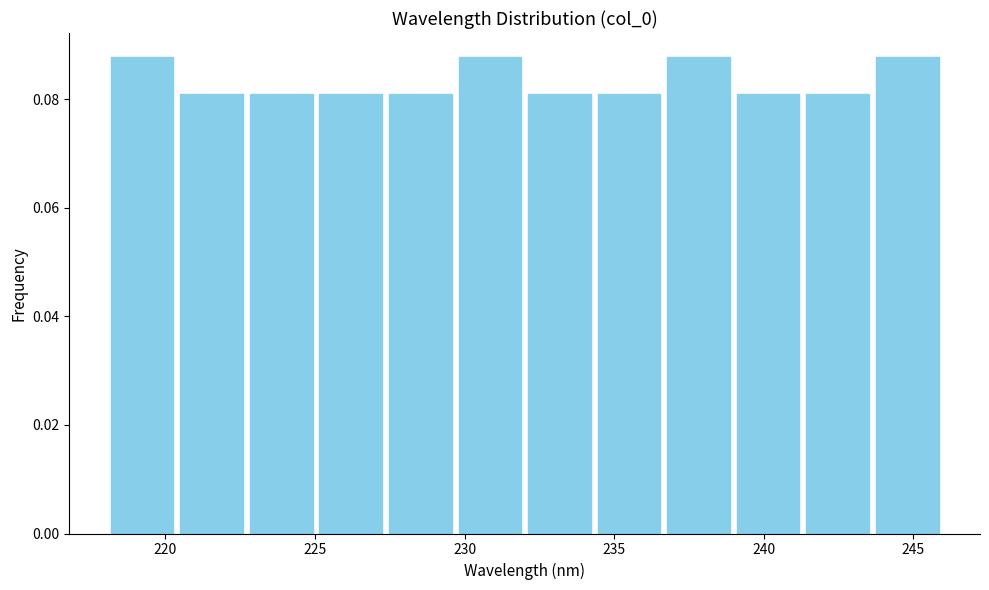

Reading left to right, transcribe this chart: for each bar, give the range it covers on the x-axis and its height. Neither the bar edges nor the heights are printed on the chart, so give them approximately, as read against the axes.

218.0 to 220.5: 0.088
220.5 to 222.5: 0.082
222.5 to 225.0: 0.082
225.0 to 227.5: 0.082
227.5 to 229.5: 0.082
229.5 to 232.0: 0.088
232.0 to 234.5: 0.082
234.5 to 236.5: 0.082
236.5 to 239.0: 0.088
239.0 to 241.5: 0.082
241.5 to 243.5: 0.082
243.5 to 246.0: 0.088